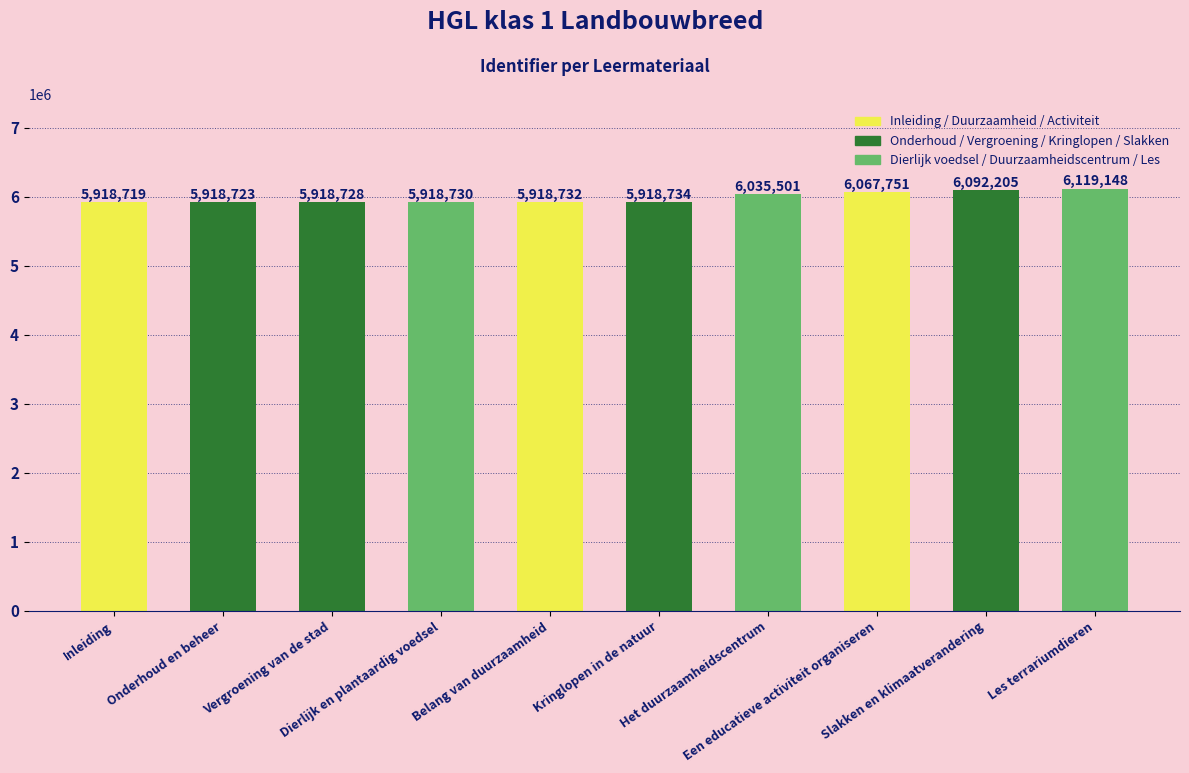

Is it true that the value at Belang van duurzaamheid is 5918732?

True